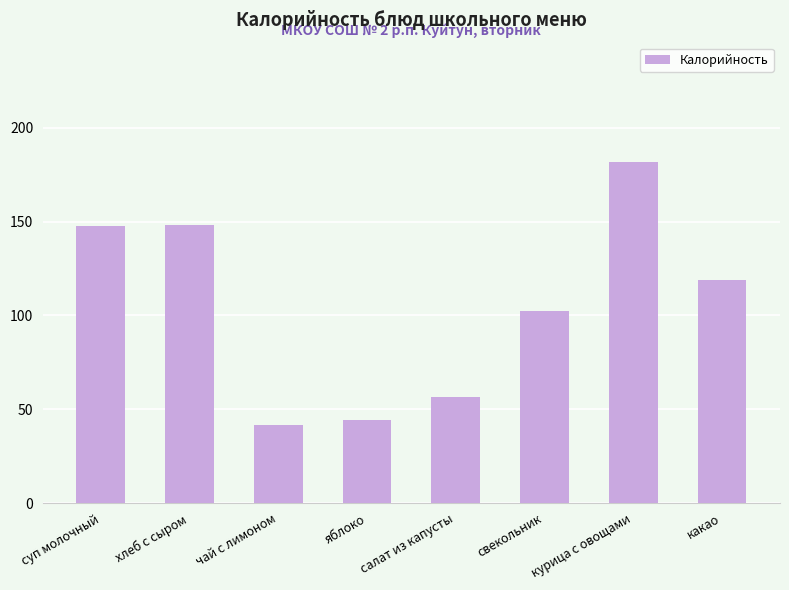

What is the difference between the second highest and second lowest values?

104.3